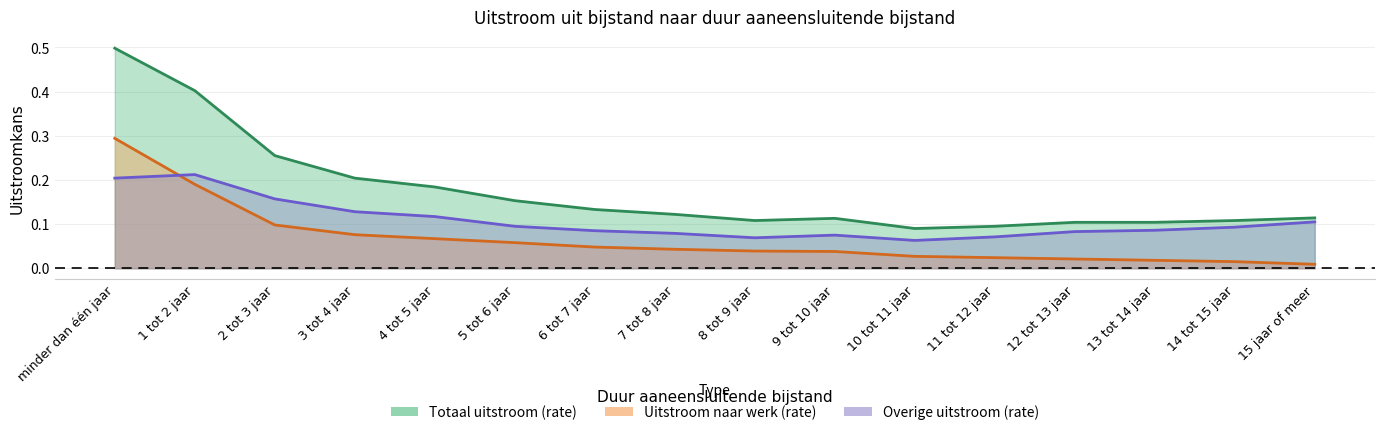

Is the value of Overige uitstroom (rate) at 12 tot 13 jaar greater than the value of Uitstroom naar werk (rate) at 14 tot 15 jaar?

Yes